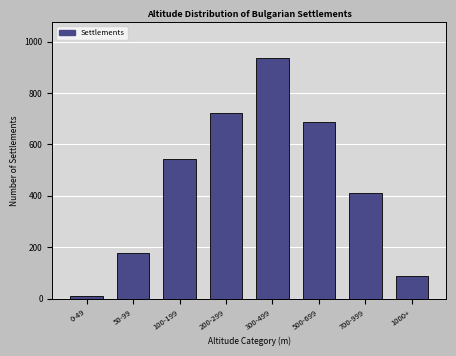

Reading left to right, list all the values displayed in this chart.

0-49=12	50-99=178	100-199=543	200-299=721	300-499=934	500-699=687	700-999=412	1000+=89